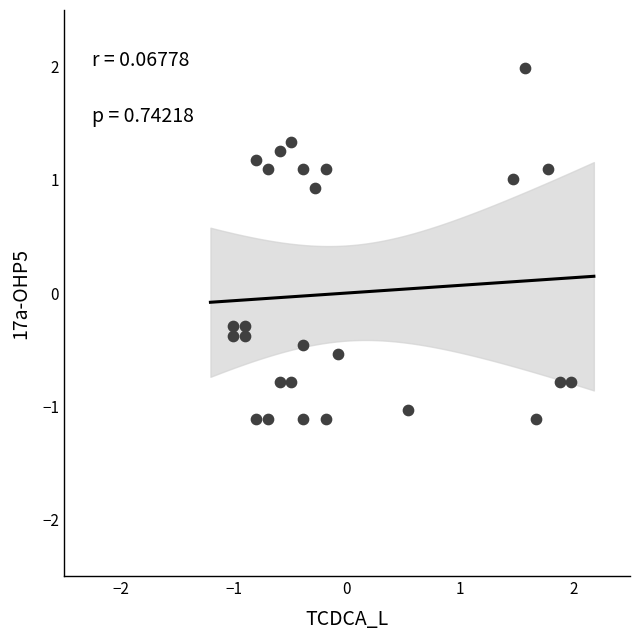

What is the range of Y values (max minus min)?

3.1